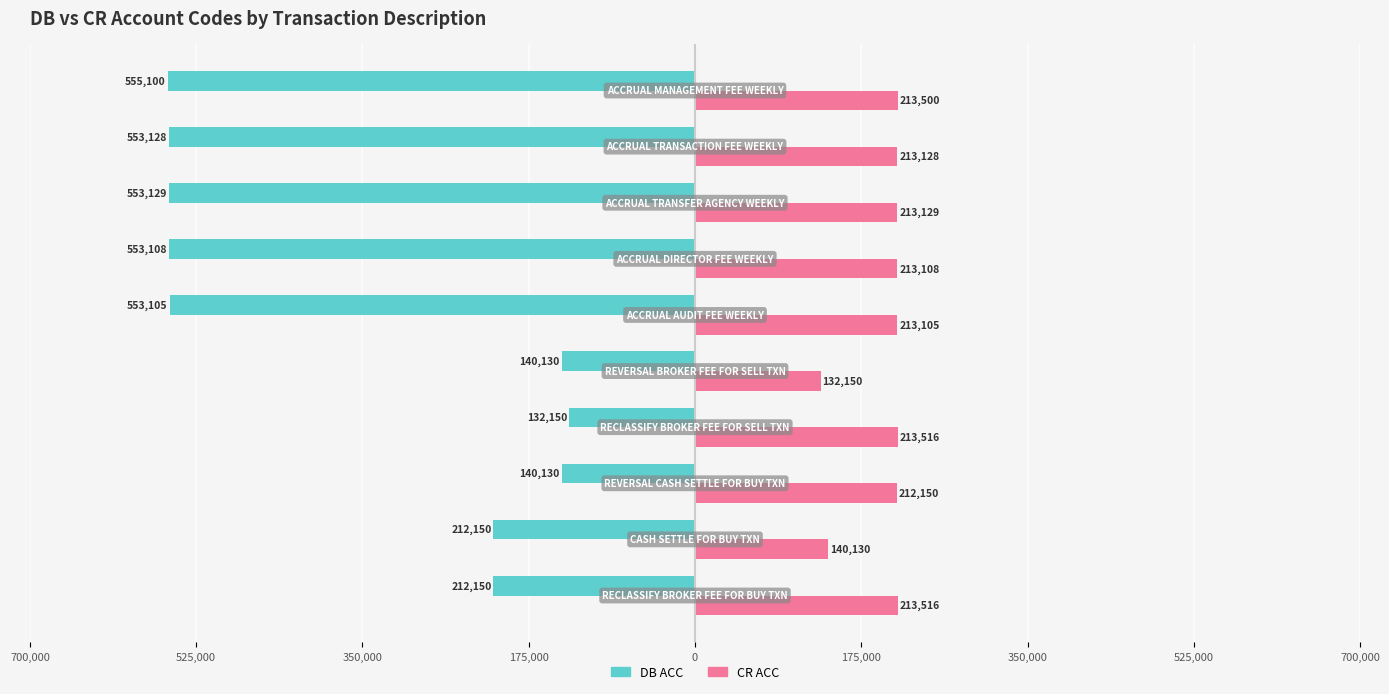

Reading right to left, extract all data points from this chart.

DB ACC: -555100	-553128	-553129	-553108	-553105	-140130	-132150	-140130	-212150	-212150
CR ACC: 213500	213128	213129	213108	213105	132150	213516	212150	140130	213516